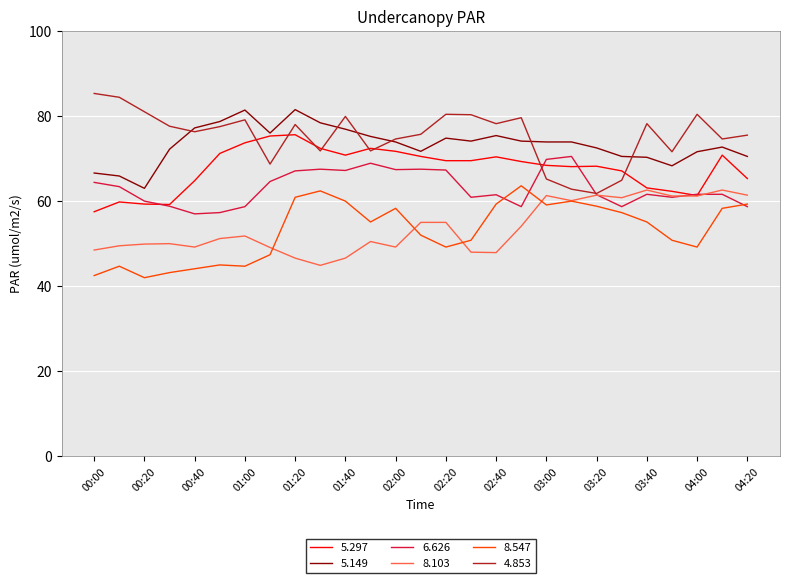

Which series has the largest total across all categories?

4.853